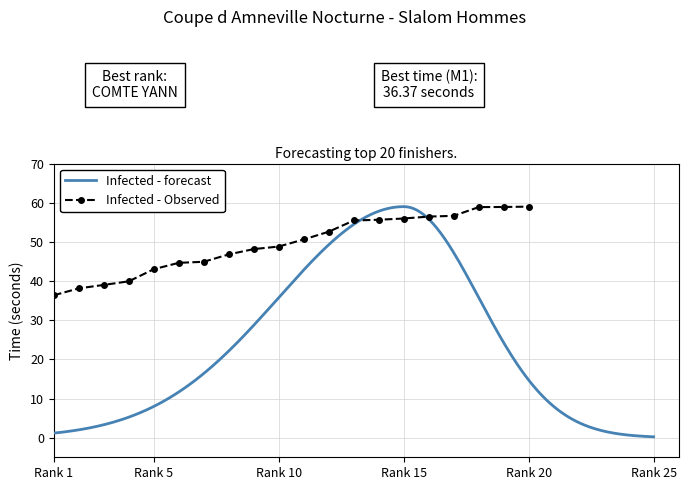

What is the approximate value at 13?

55.5